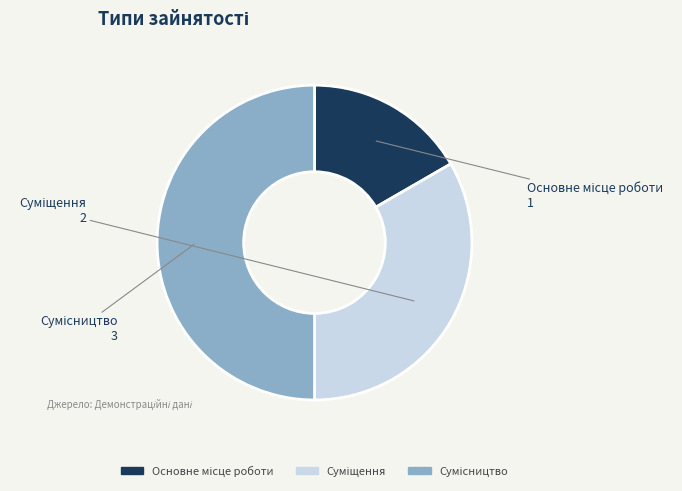

To the nearest percent, what is the combined percentage of Сумісництво and Основне місце роботи?

67%